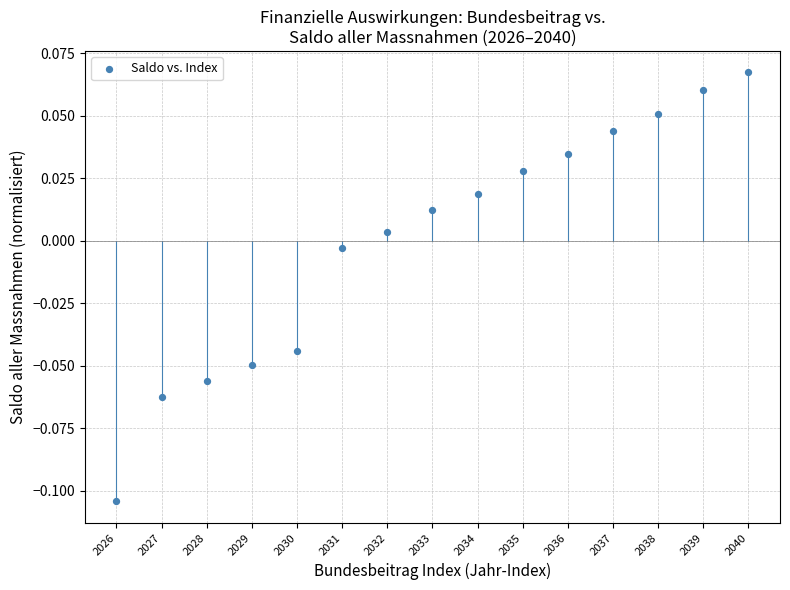

How many points are shown in the scatter plot?

15